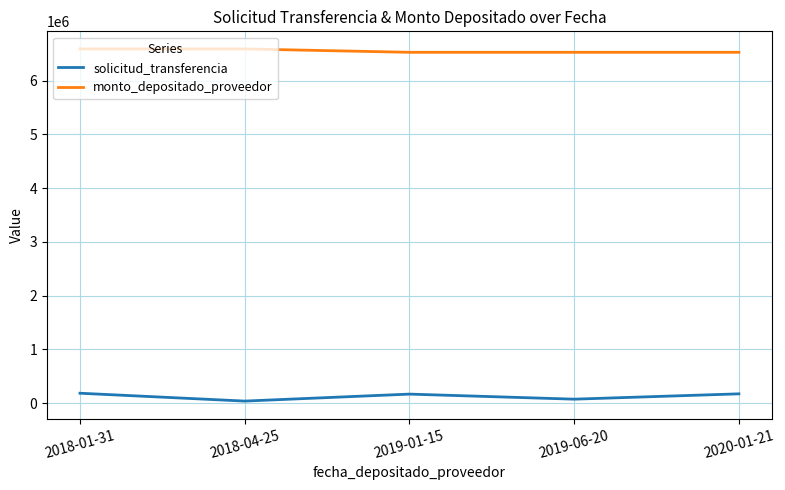

The solicitud_transferencia series shows 181869 at 2018-01-31. True or false?

True